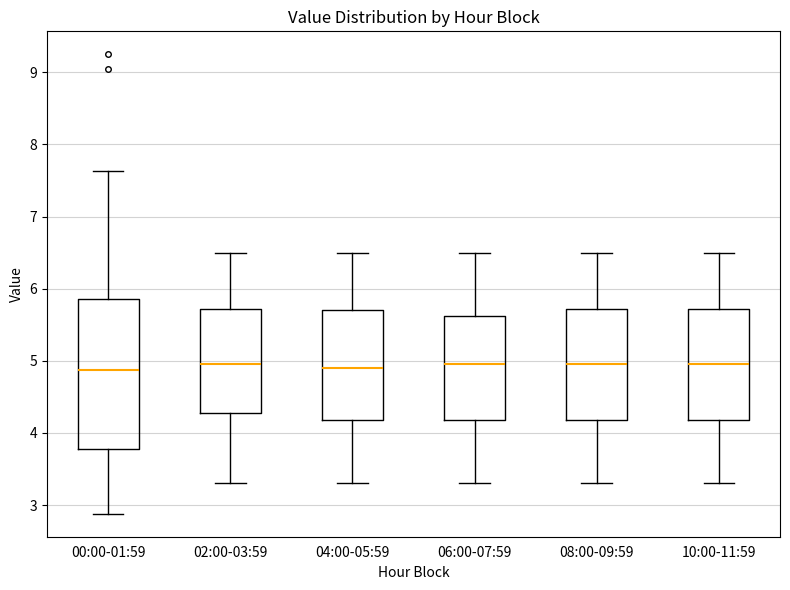

Which box is the tallest, from its lower edge to its upper edge?

00:00-01:59